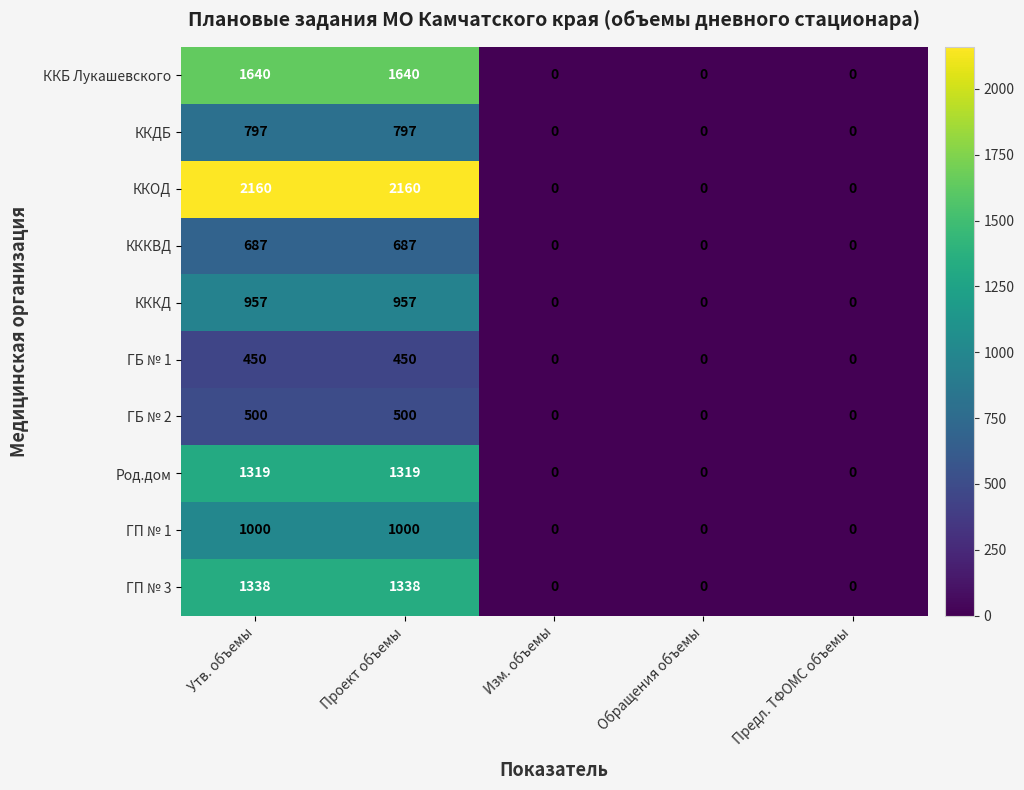

Which series has the largest total across all categories?

ККОД